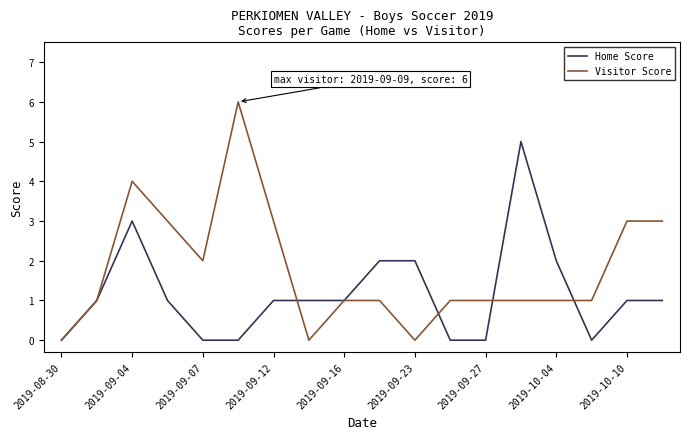

List the series in order of their peak value, highest first.

Visitor Score, Home Score